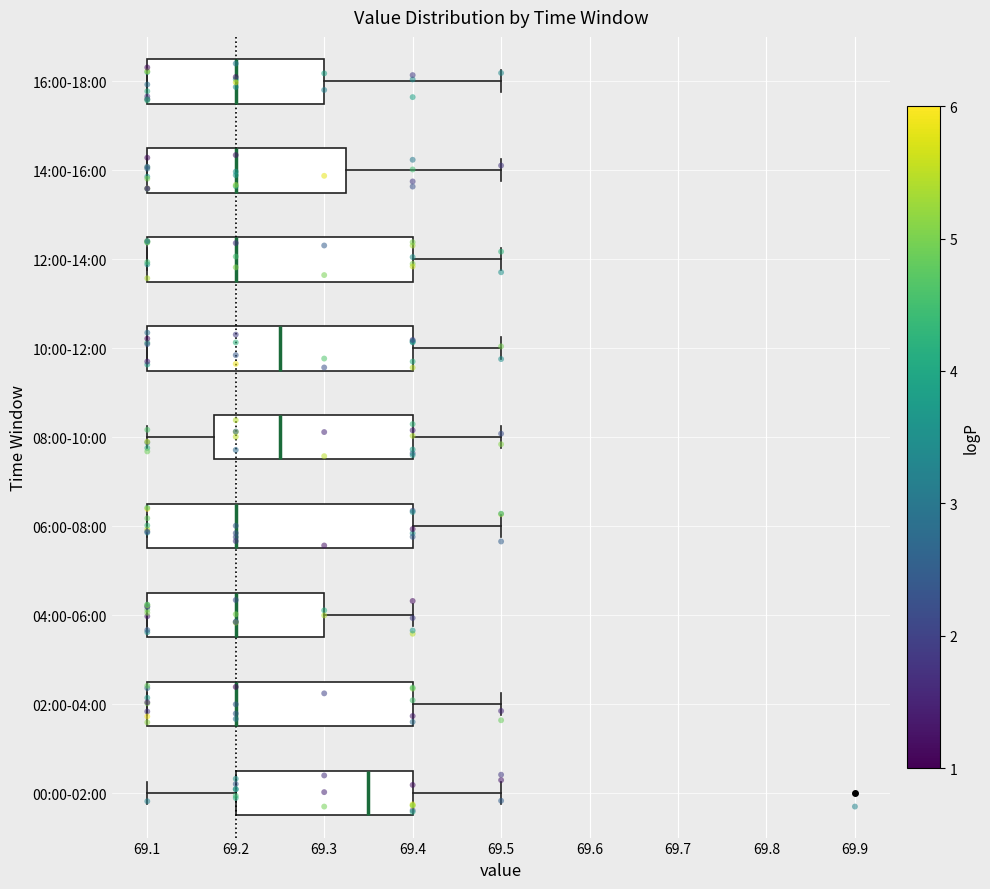

Reading bottom to top, read every box against the x-axis: the position of its median line, the range the box covers, and the ends of its whiskers. The values are not printed on the chart, so give them approximately, as read against the axis.

00:00-02:00: median 69.35, box 69.20 to 69.40, whiskers 69.10 to 69.50
02:00-04:00: median 69.20, box 69.10 to 69.40, whiskers 69.10 to 69.50
04:00-06:00: median 69.20, box 69.10 to 69.30, whiskers 69.10 to 69.40
06:00-08:00: median 69.20, box 69.10 to 69.40, whiskers 69.10 to 69.50
08:00-10:00: median 69.25, box 69.18 to 69.40, whiskers 69.10 to 69.50
10:00-12:00: median 69.25, box 69.10 to 69.40, whiskers 69.10 to 69.50
12:00-14:00: median 69.20, box 69.10 to 69.40, whiskers 69.10 to 69.50
14:00-16:00: median 69.20, box 69.10 to 69.33, whiskers 69.10 to 69.50
16:00-18:00: median 69.20, box 69.10 to 69.30, whiskers 69.10 to 69.50